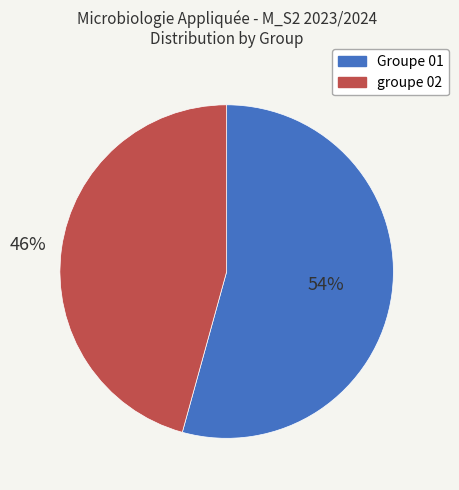

To the nearest percent, what is the combined percentage of groupe 02 and Groupe 01?

100%